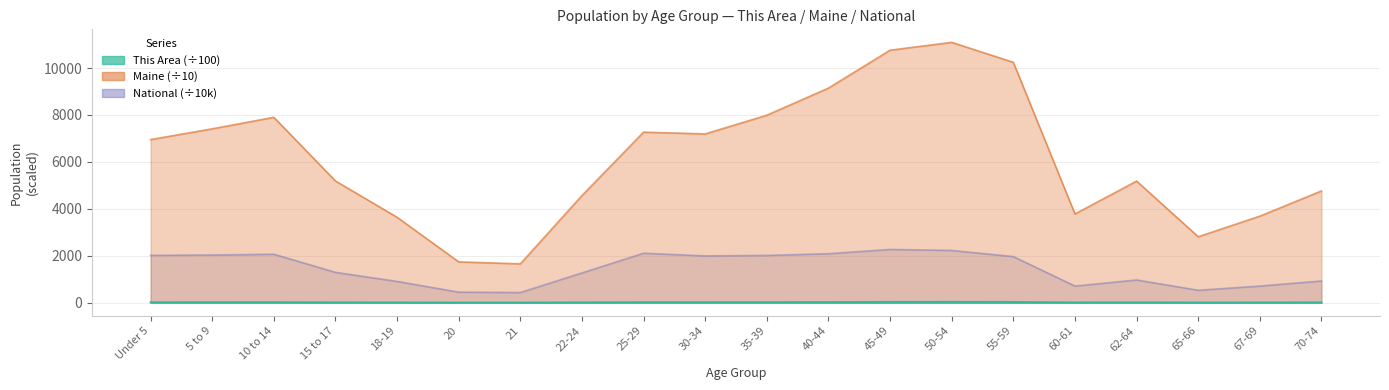

What is the total value across all series at 62-64?

6169.2